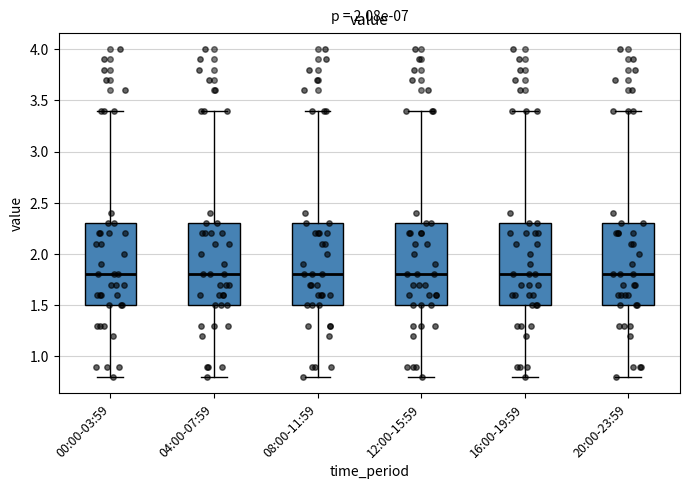

Reading left to right, read every box against the y-axis: the position of its median line, the range the box covers, and the ends of its whiskers. The values are not printed on the chart, so give them approximately, as read against the axis.

00:00-03:59: median 1.8, box 1.5 to 2.3, whiskers 0.8 to 3.4
04:00-07:59: median 1.8, box 1.5 to 2.3, whiskers 0.8 to 3.4
08:00-11:59: median 1.8, box 1.5 to 2.3, whiskers 0.8 to 3.4
12:00-15:59: median 1.8, box 1.5 to 2.3, whiskers 0.8 to 3.4
16:00-19:59: median 1.8, box 1.5 to 2.3, whiskers 0.8 to 3.4
20:00-23:59: median 1.8, box 1.5 to 2.3, whiskers 0.8 to 3.4